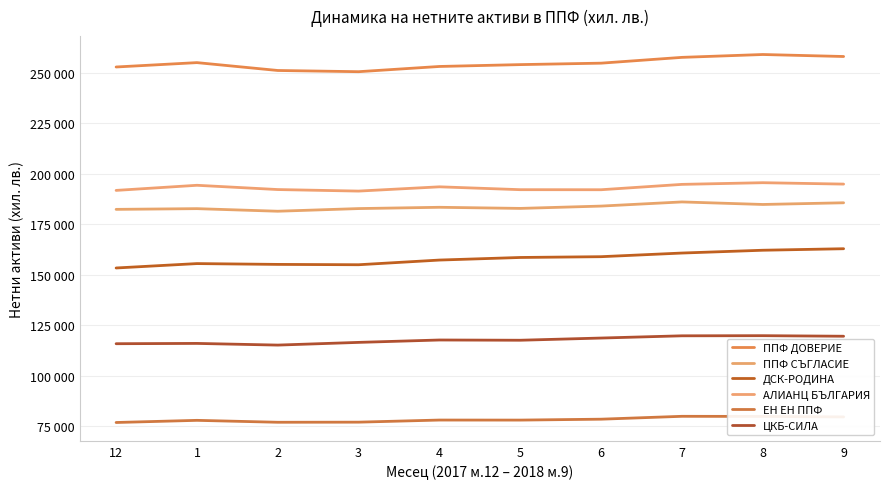

Which label corresponds to the smallest value in the chart?

12